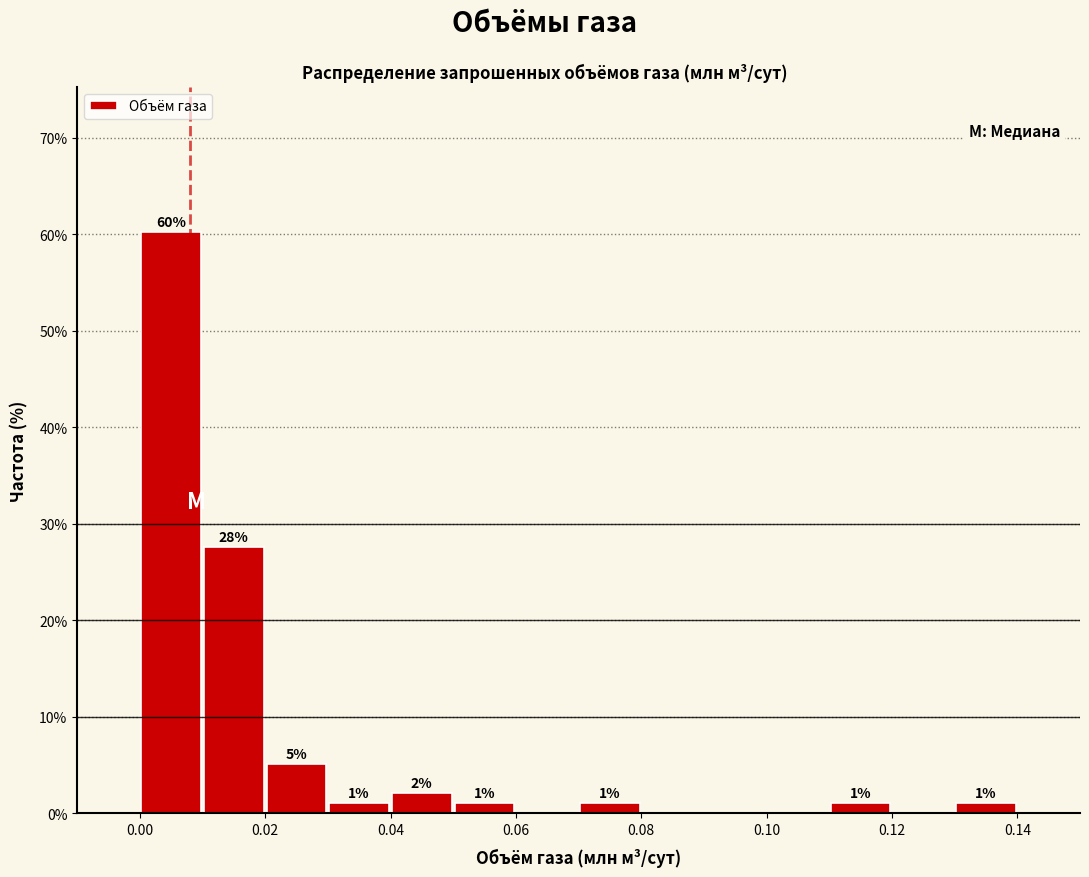

Over which range of the x-axis is the bar tallest?

0.00 to 0.01